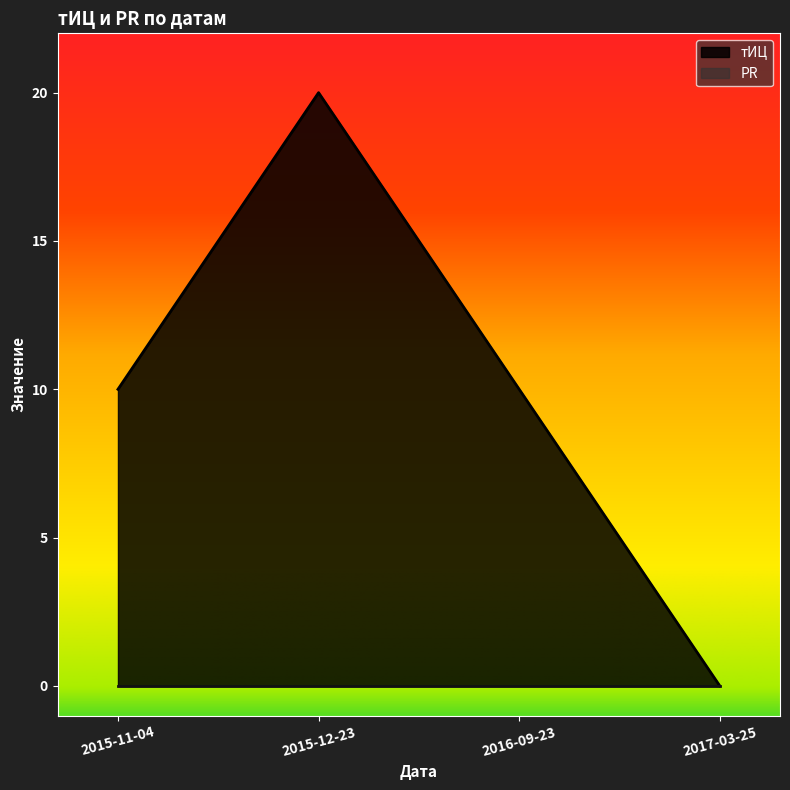

How many interior local peaks (higher than both neighbors) does the data have?

1